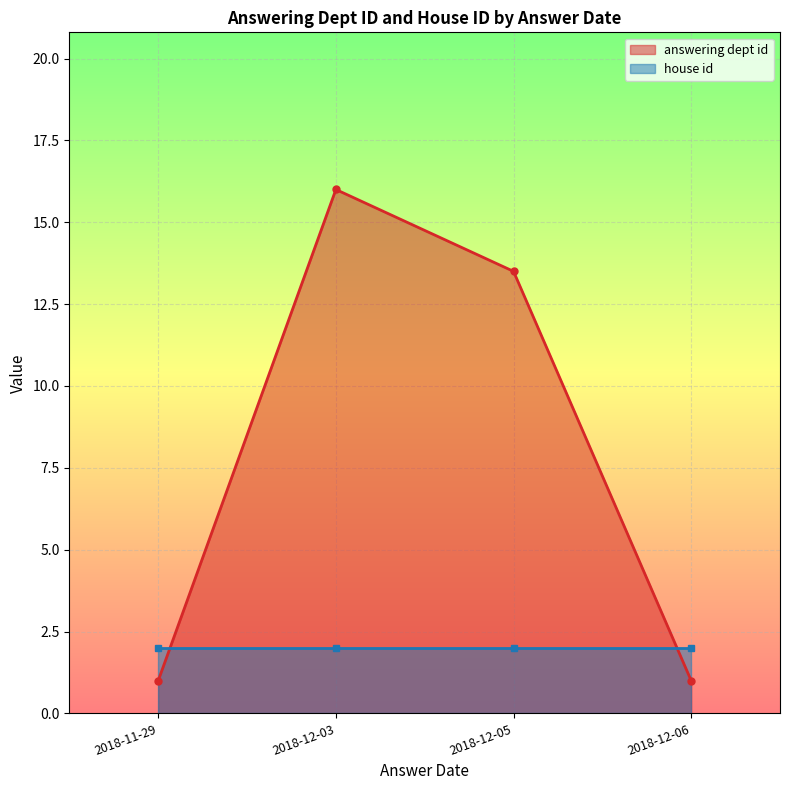

In answering dept id, how many points are higher than both neighbors (excluding endpoints)?

1